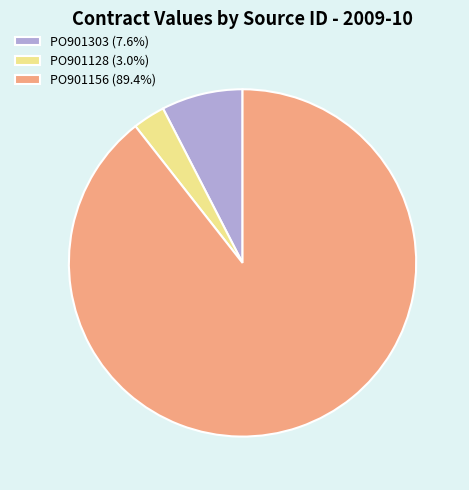

What is the smallest slice in the pie chart?

PO901128